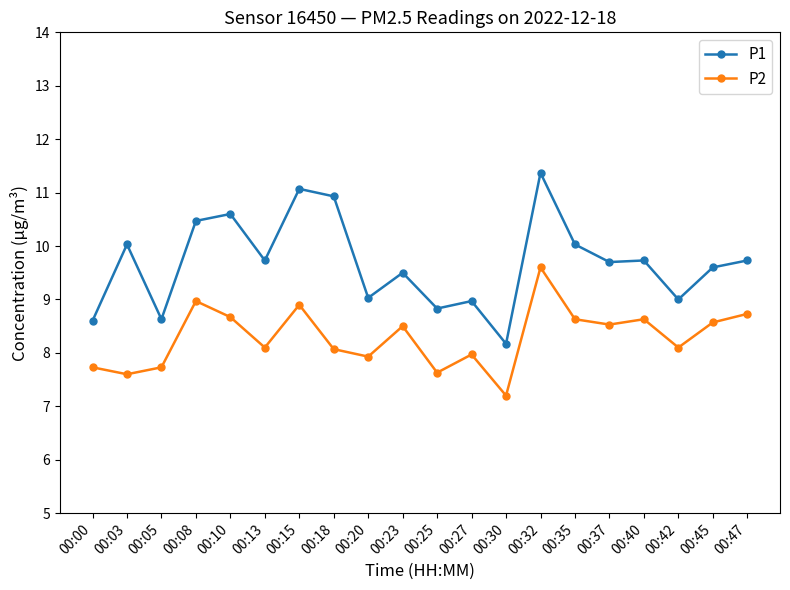

How many series are shown in this chart?

2